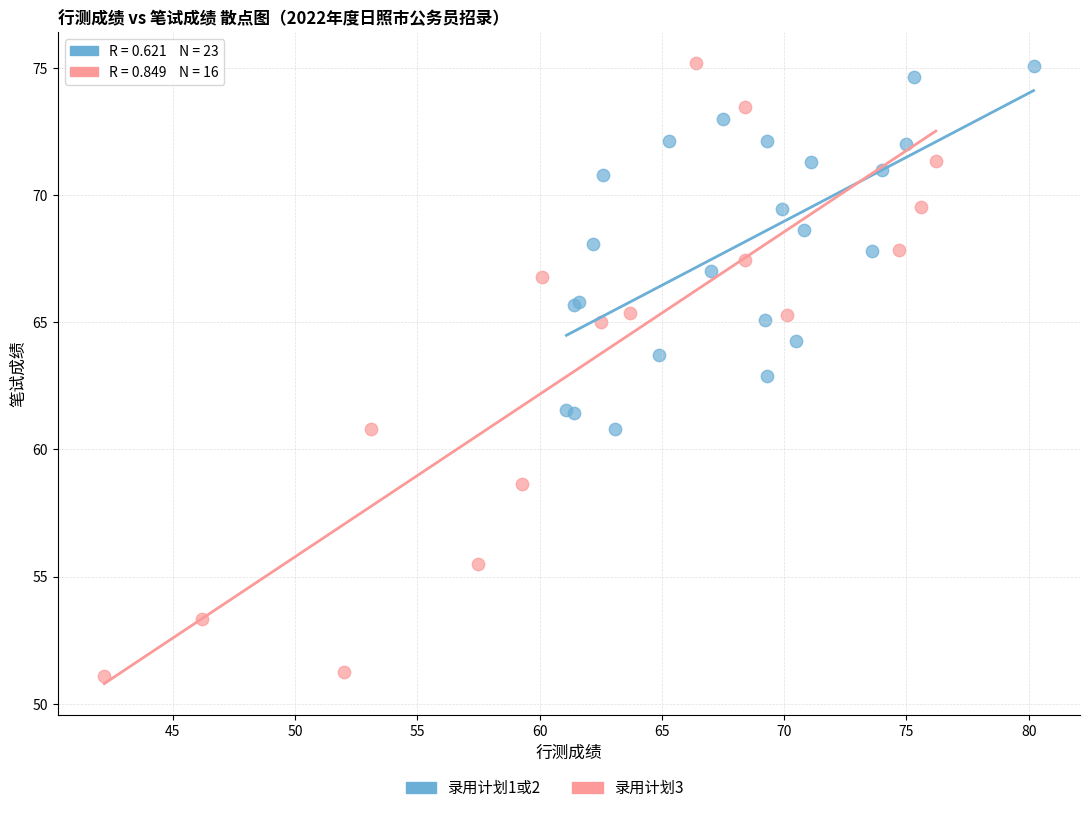

Which series reaches the minimum Y coordinate?

录用计划3